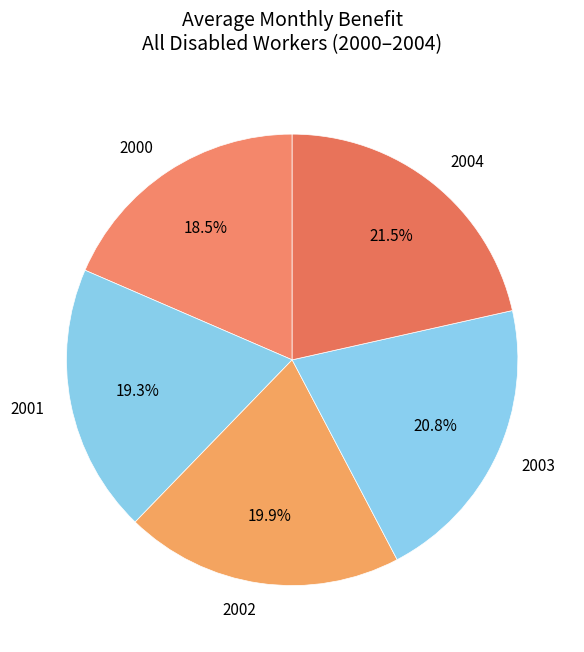

Is 2002 the majority of the pie?

No